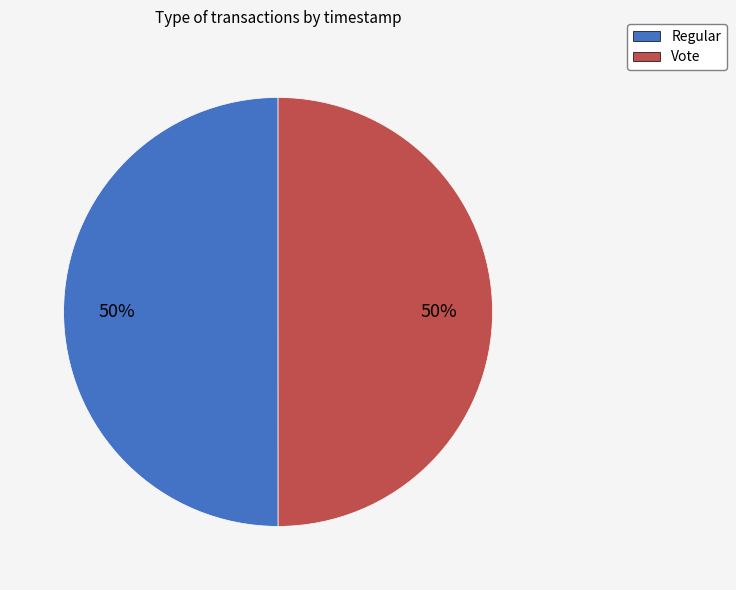

True or false: Vote accounts for 56% of the total.

False